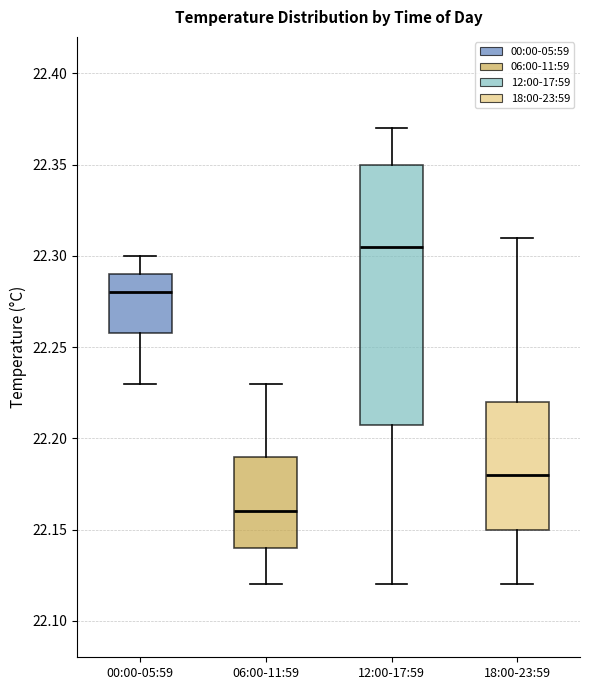

Where is the upper edge of the box for 18:00-23:59 on the y-axis? The values are not printed on the chart, so give them approximately, as read against the axis.

22.220